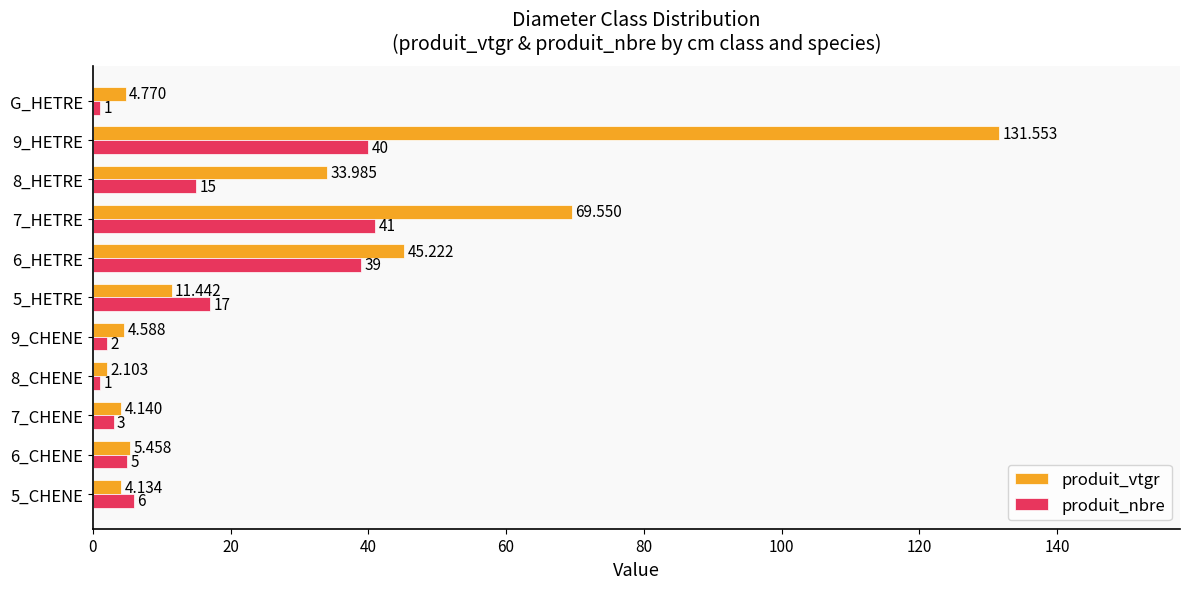

Rank the series by their maximum value, from highest to lowest.

produit_vtgr, produit_nbre